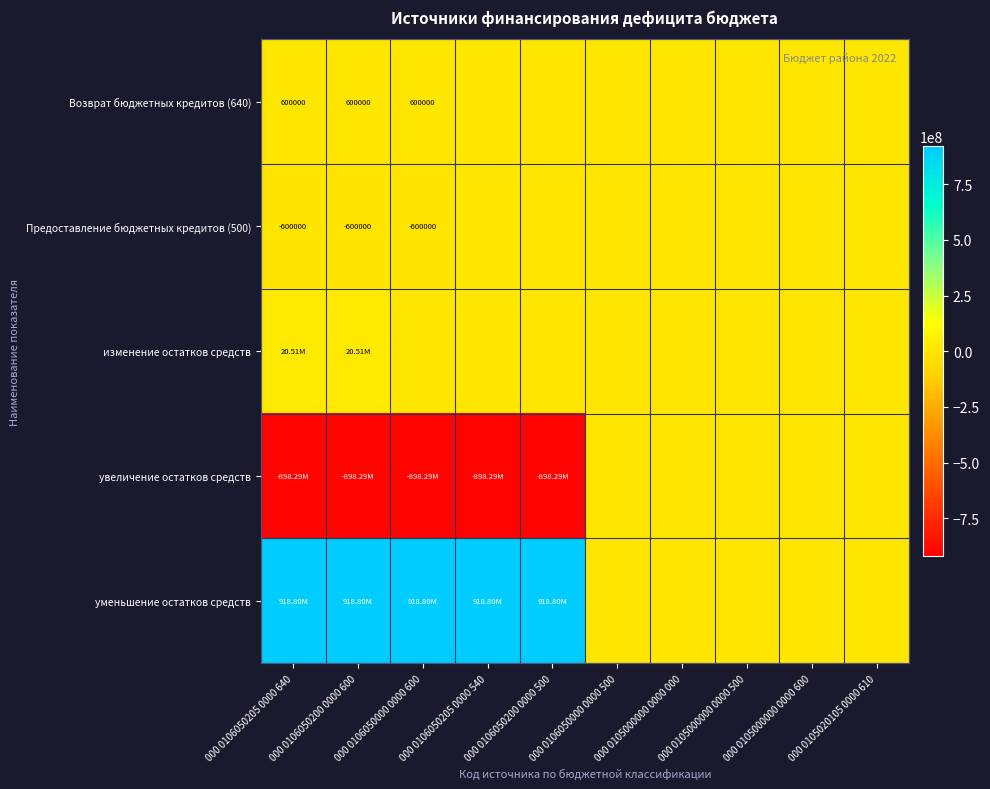

True or false: Предоставление бюджетных кредитов (500) has a value of -214981.6 at 000 0106050200 0000 600.

False